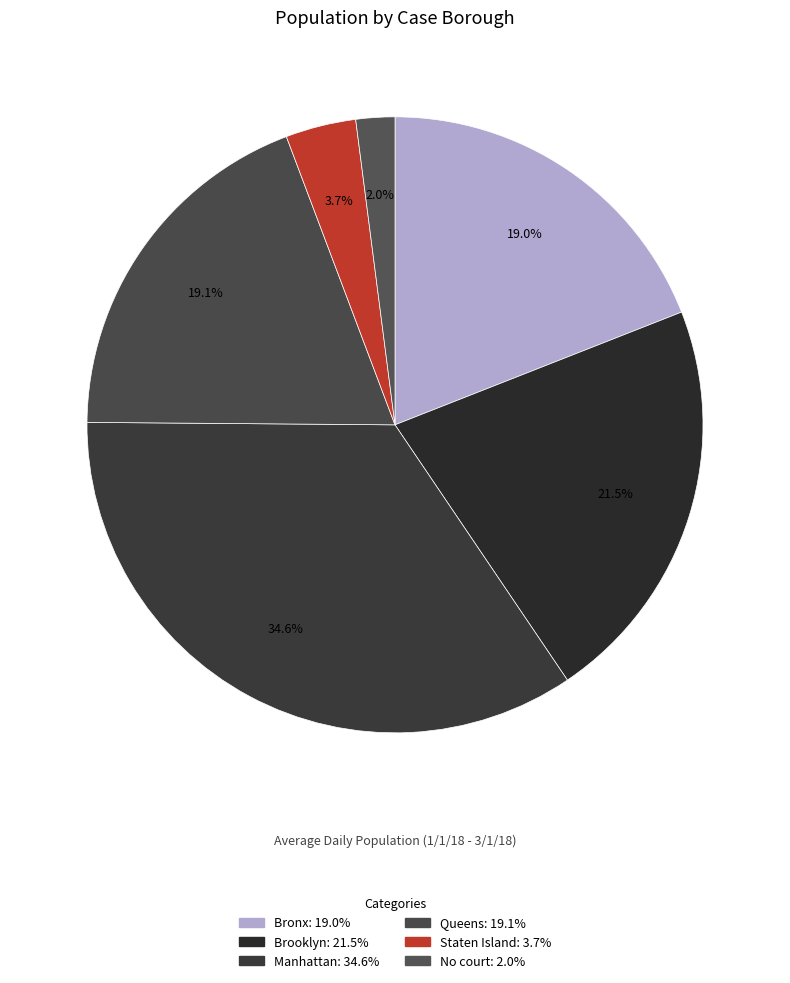

Is it true that Bronx is 10% of the pie?

False